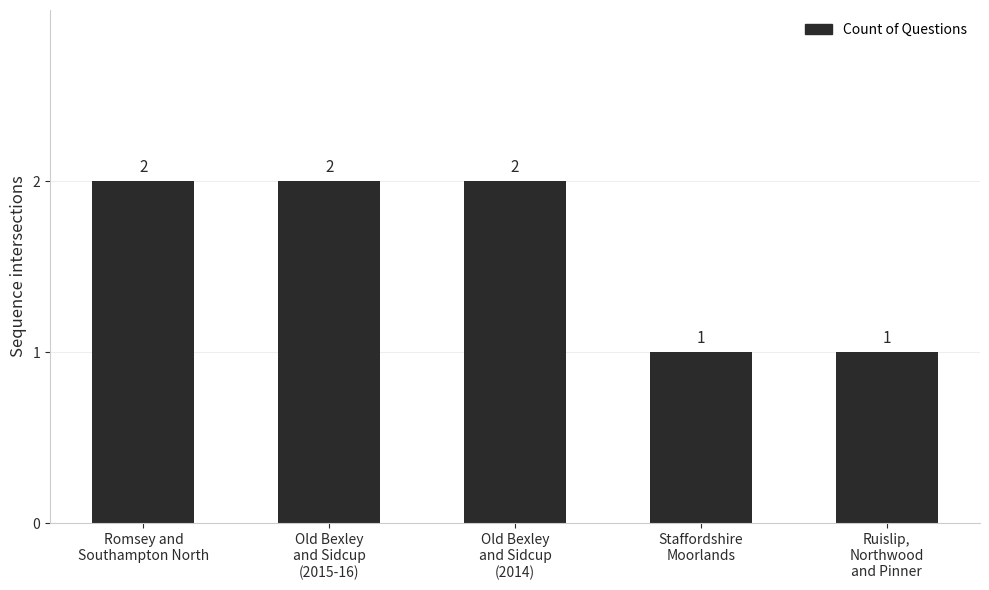

What is the approximate value at Staffordshire
Moorlands?

1